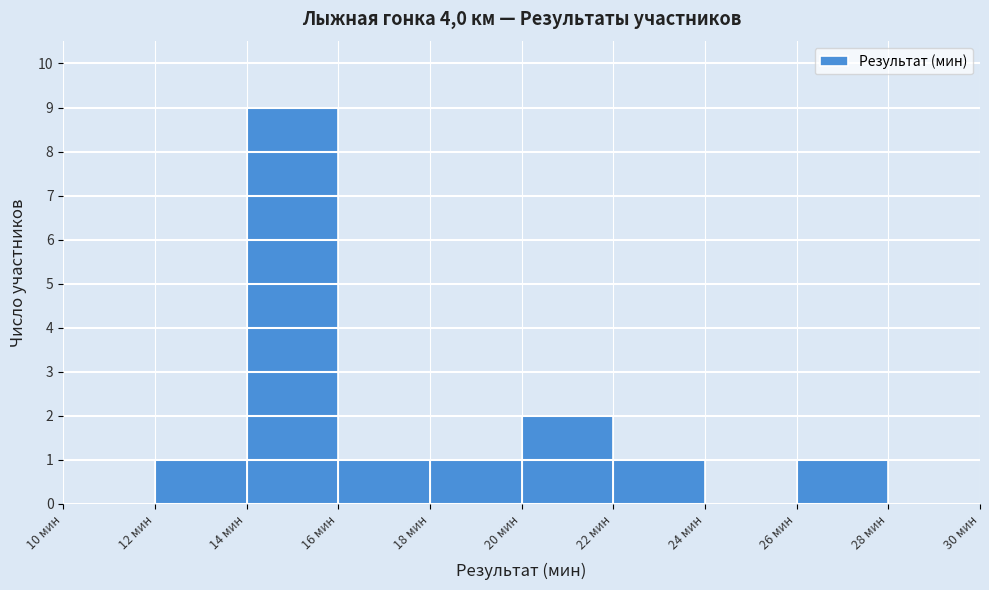

Reading left to right, list every bar in this chart as the range it spans on the x-axis followed by its height. The values are not printed on the chart, so give them approximately, as read against the axis.

10 to 12: 0
12 to 14: 1
14 to 16: 9
16 to 18: 1
18 to 20: 1
20 to 22: 2
22 to 24: 1
24 to 26: 0
26 to 28: 1
28 to 30: 0